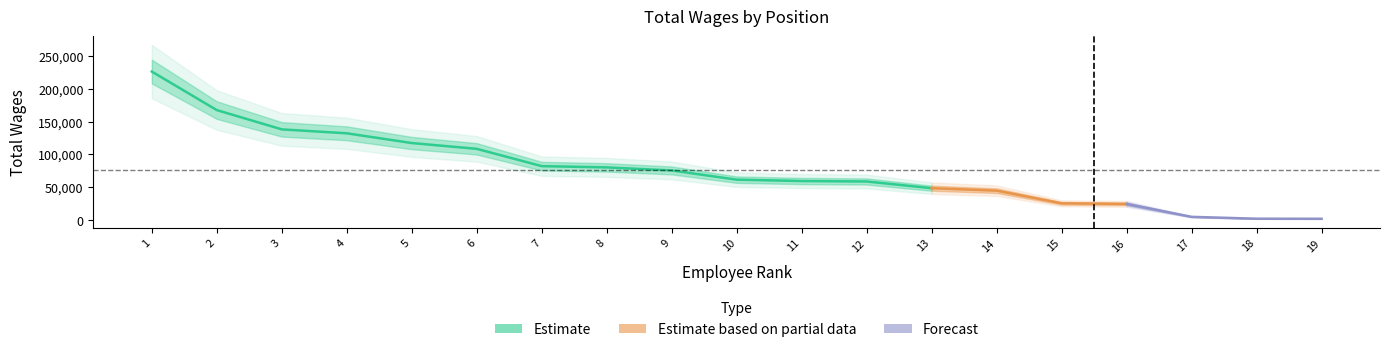

Which has a higher value, 10 or 8?

8